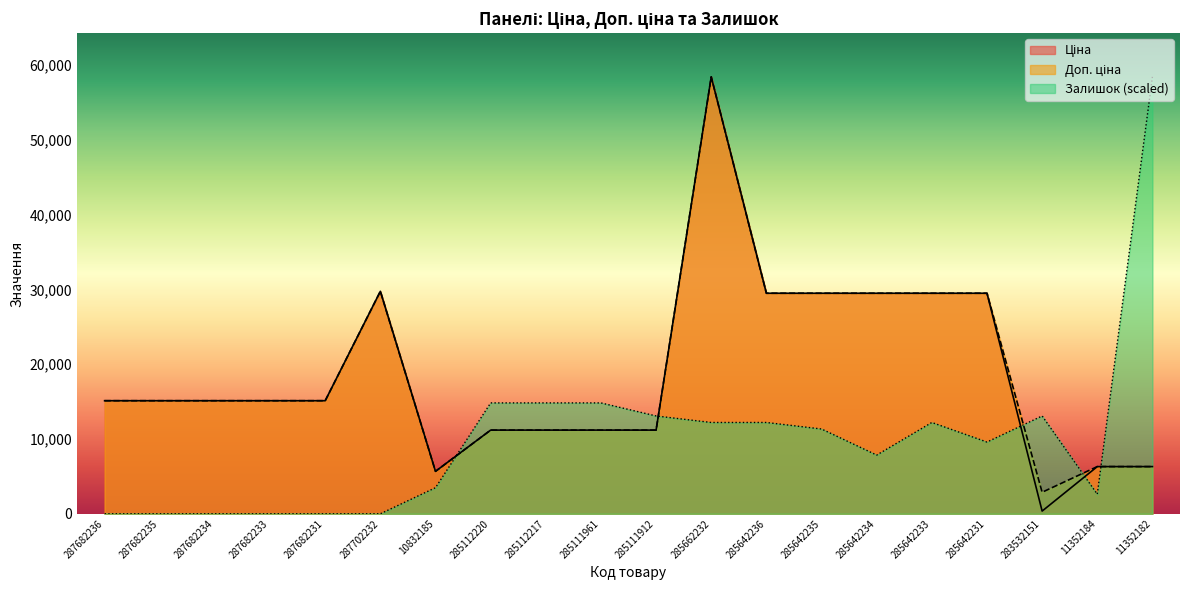

Between which two adjacent categories do Доп. ціна and Залишок first intersect?

10832185 and 285112220